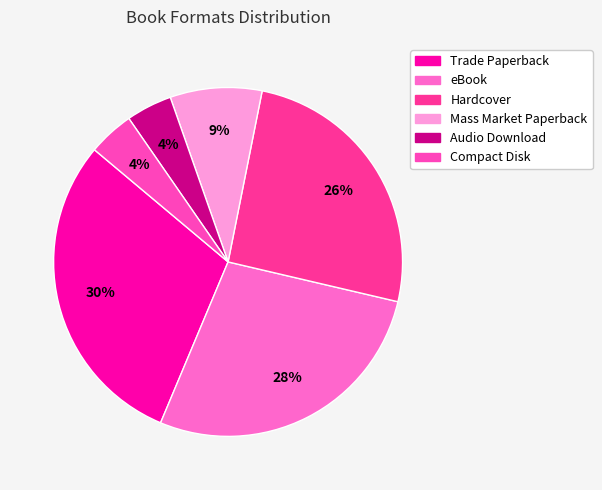

To the nearest percent, what is the average slice percentage?

17%